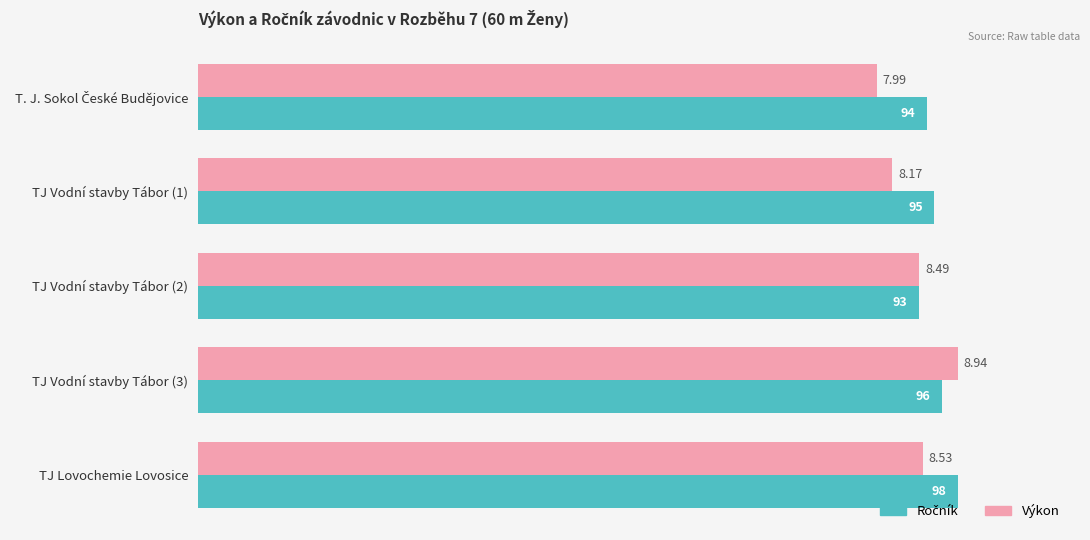

Rank the series by their average value, from lowest to highest.

Výkon, Ročník